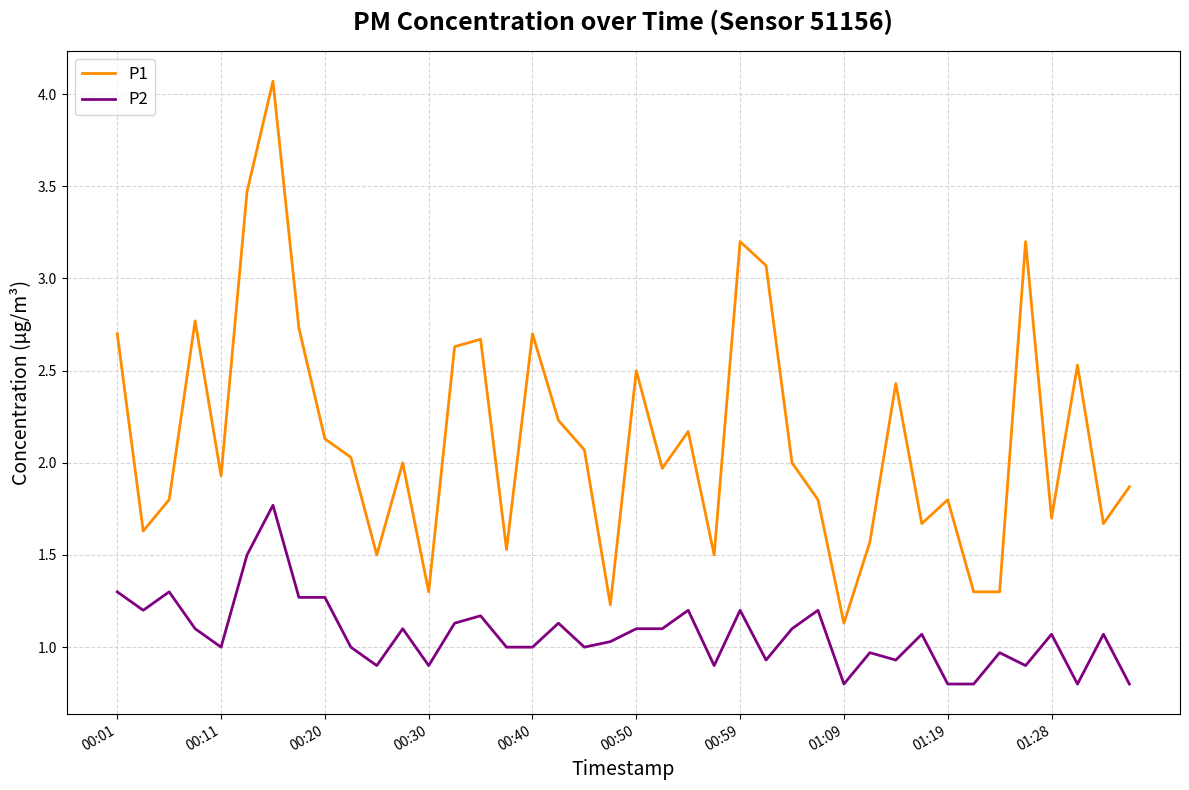

What is the difference between the maximum and minimum values in the P2 series?

1.0